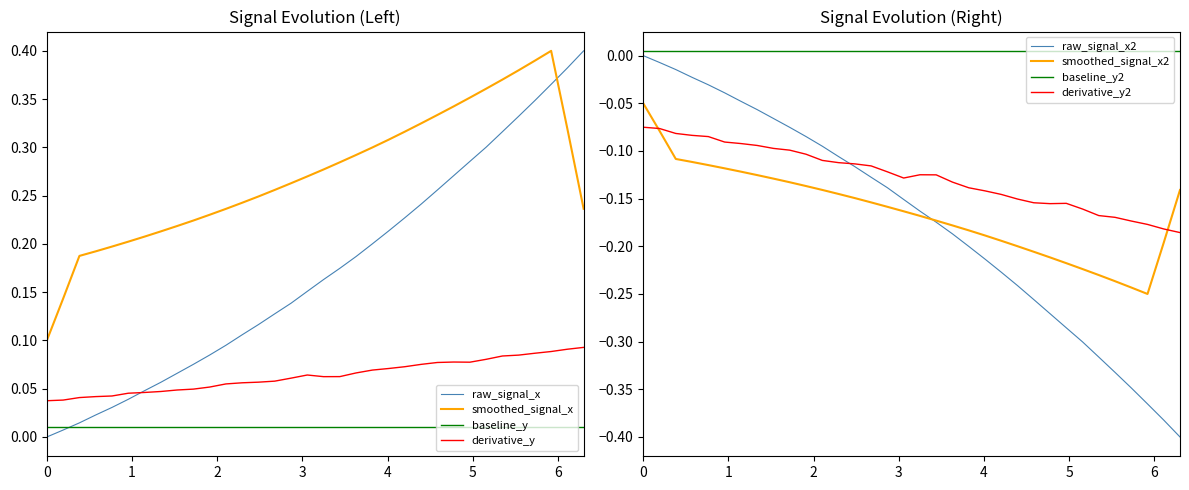

True or false: derivative_y and baseline_y cross at least once.

False